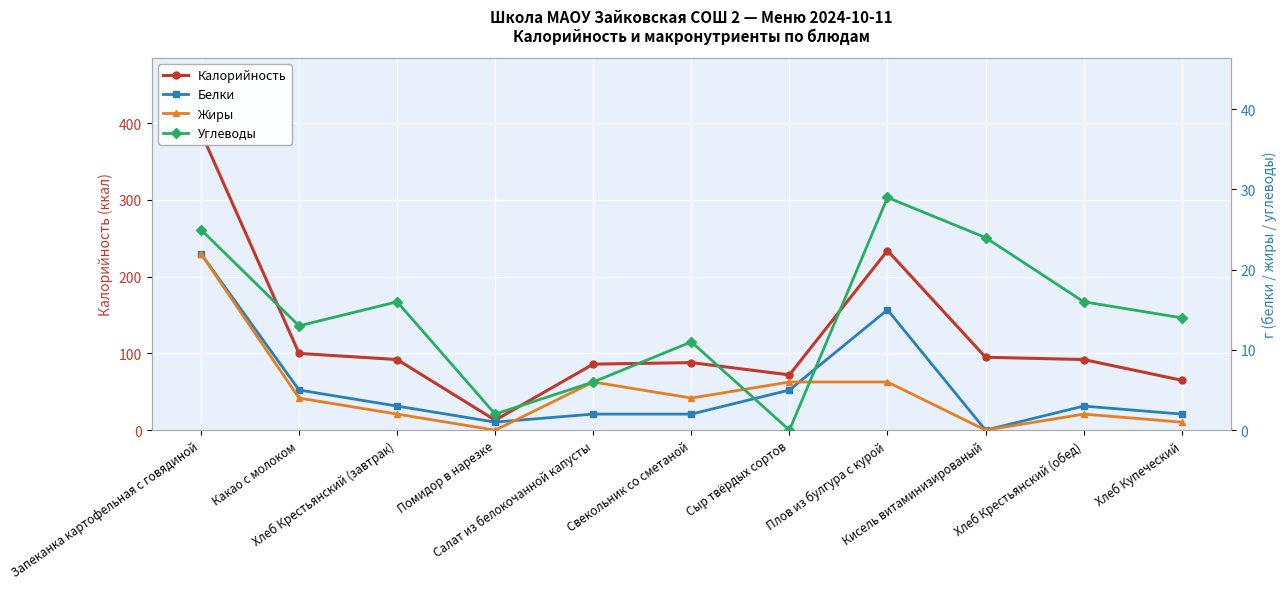

How many lines are shown in the chart?

4